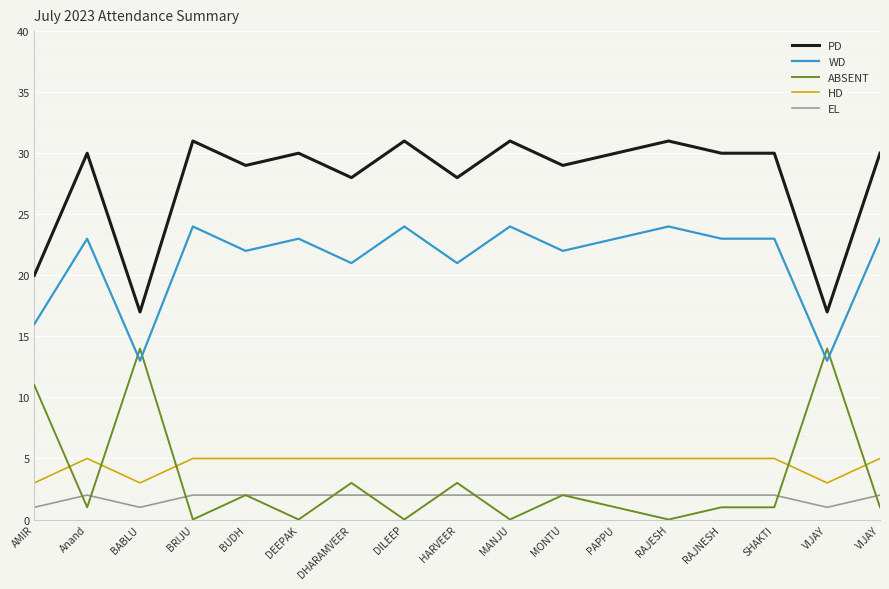

Which category has the highest value across all series?

BRIJU